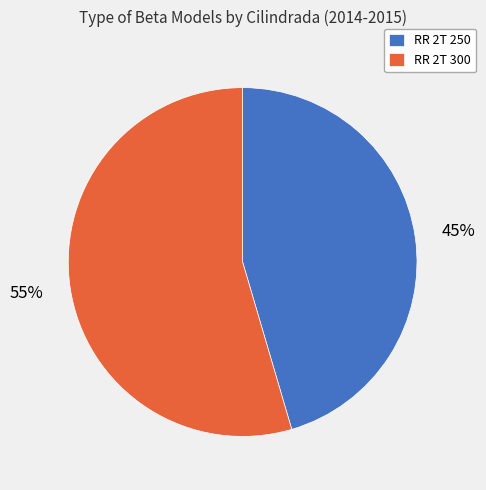

The RR 2T 250 slice represents 45% of the pie. True or false?

True